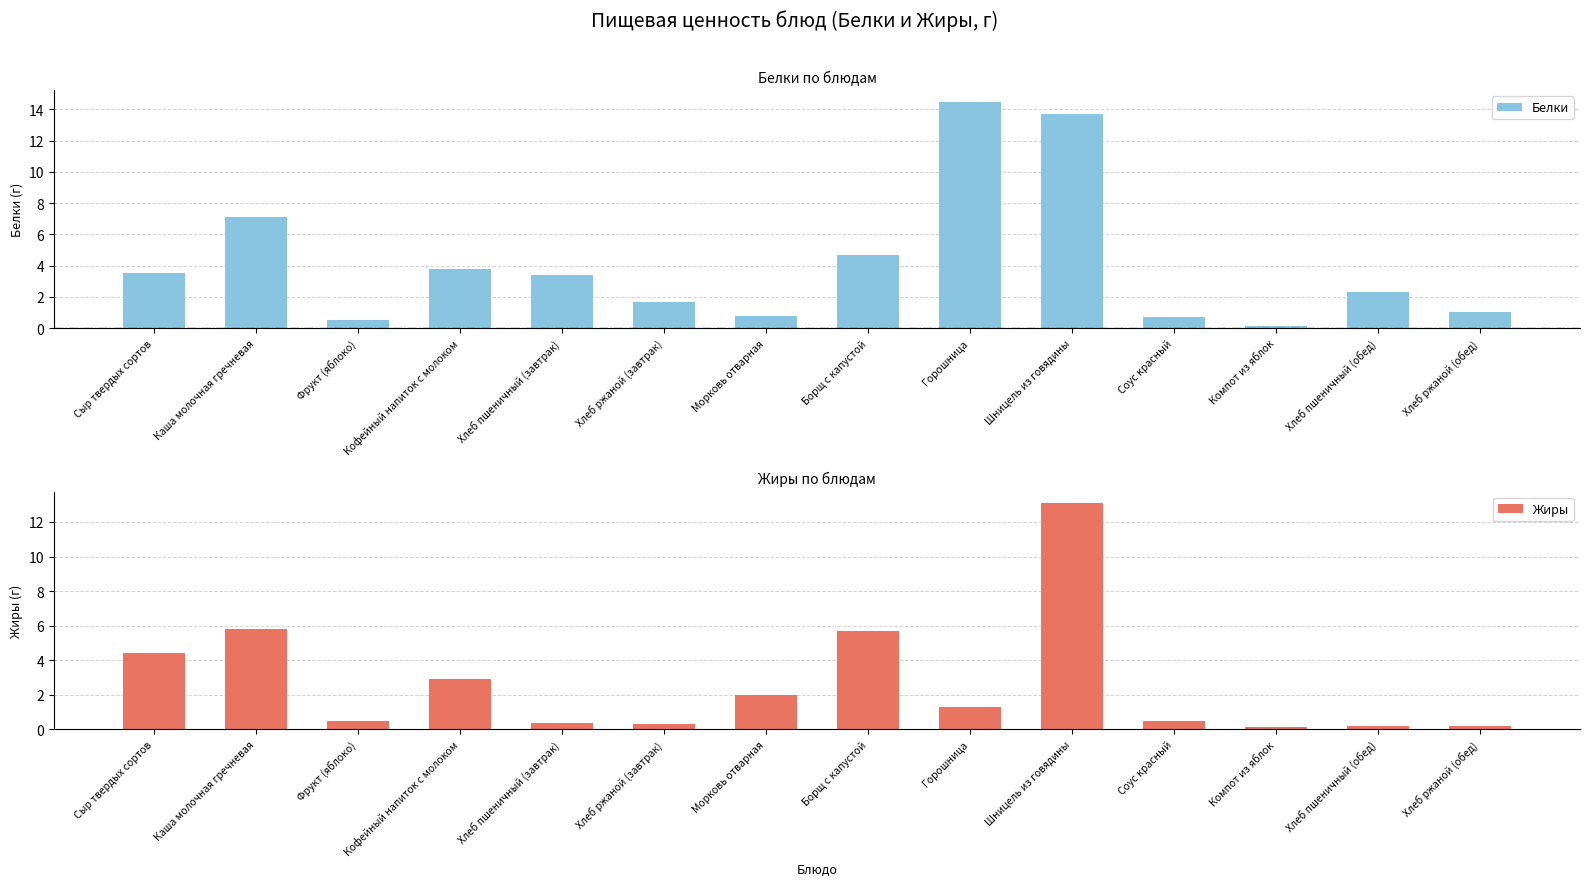

Which has a higher value, Морковь отварная or Хлеб пшеничный (завтрак)?

Хлеб пшеничный (завтрак)